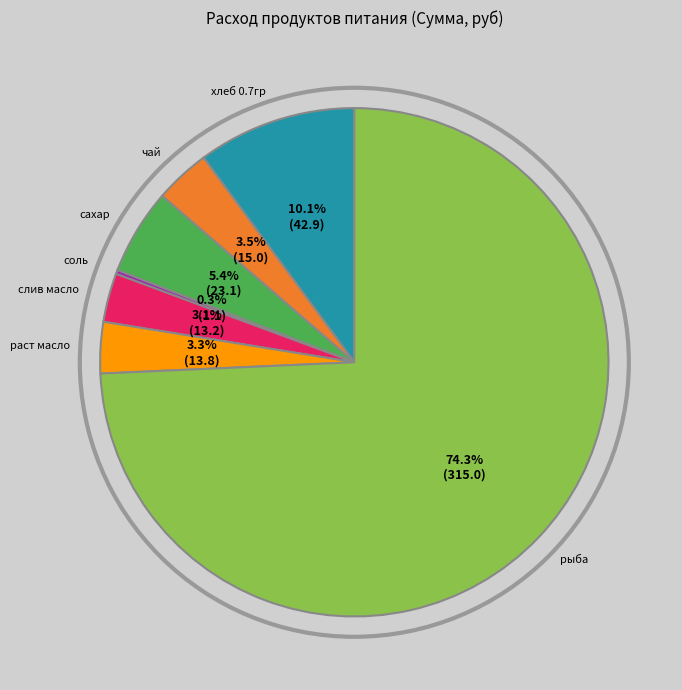

What portion of the pie excludes хлеб 0.7гр?

89.9%